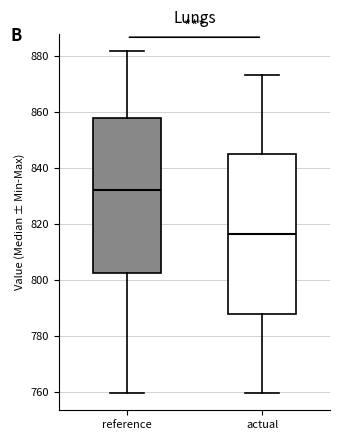

Which box has the lowest median line?

actual